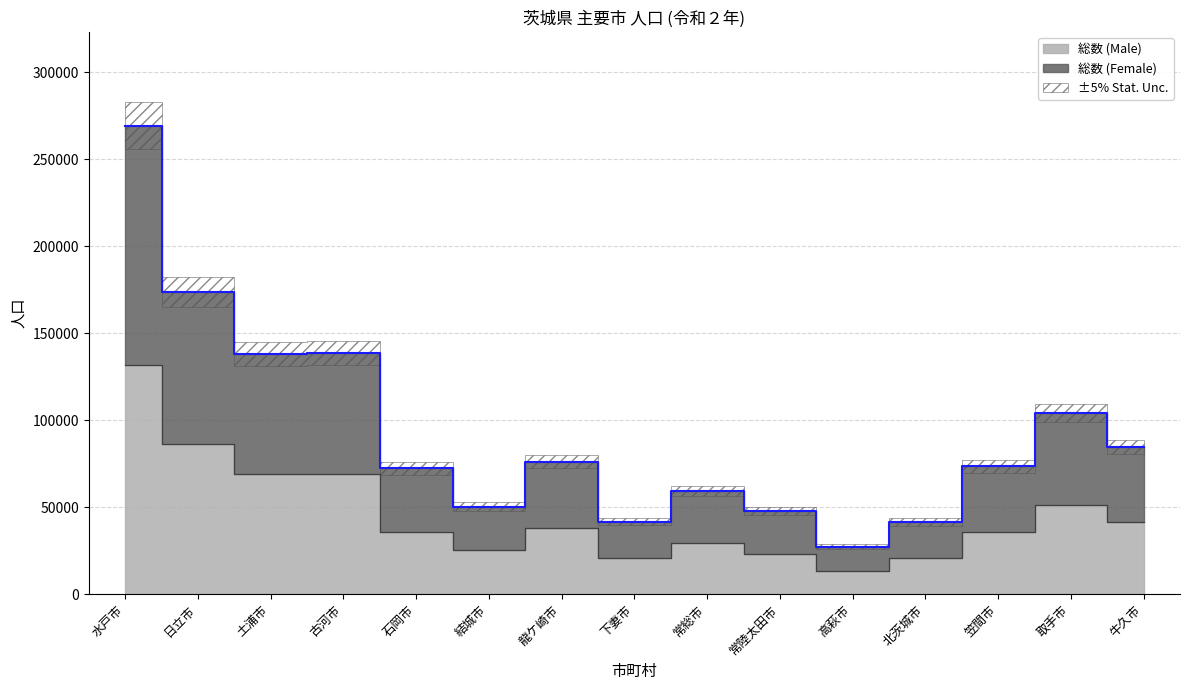

Rank the series by their maximum value, from lowest to highest.

総数 (Male), 総数 (Female)